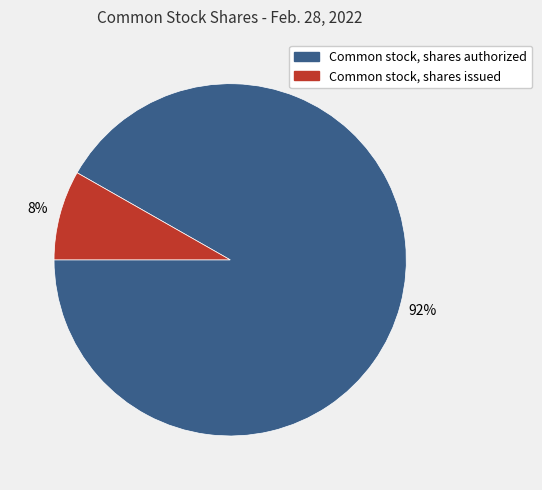

Combined, do Common stock, shares authorized and Common stock, shares issued account for over 50%?

Yes